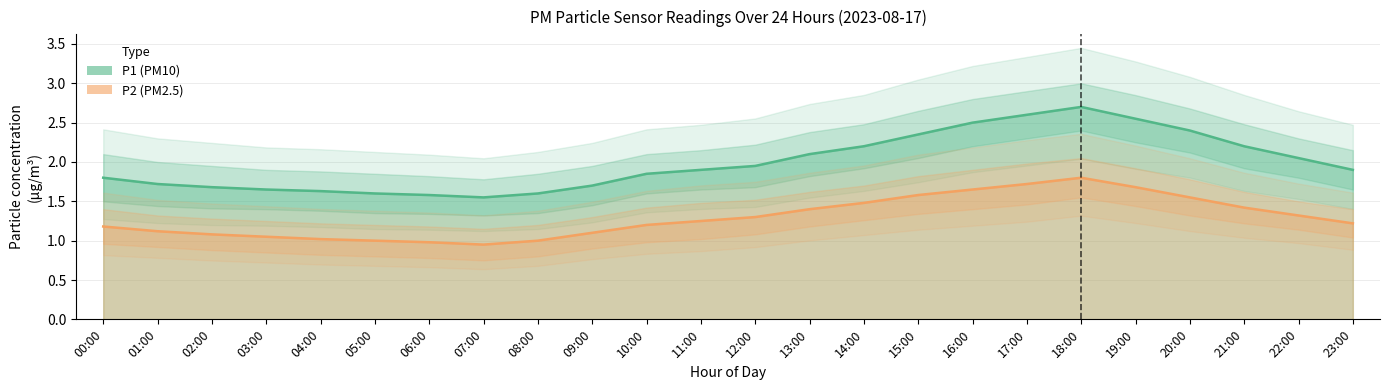

At 06:00, list the series in order from smallest to largest.

P2, P1